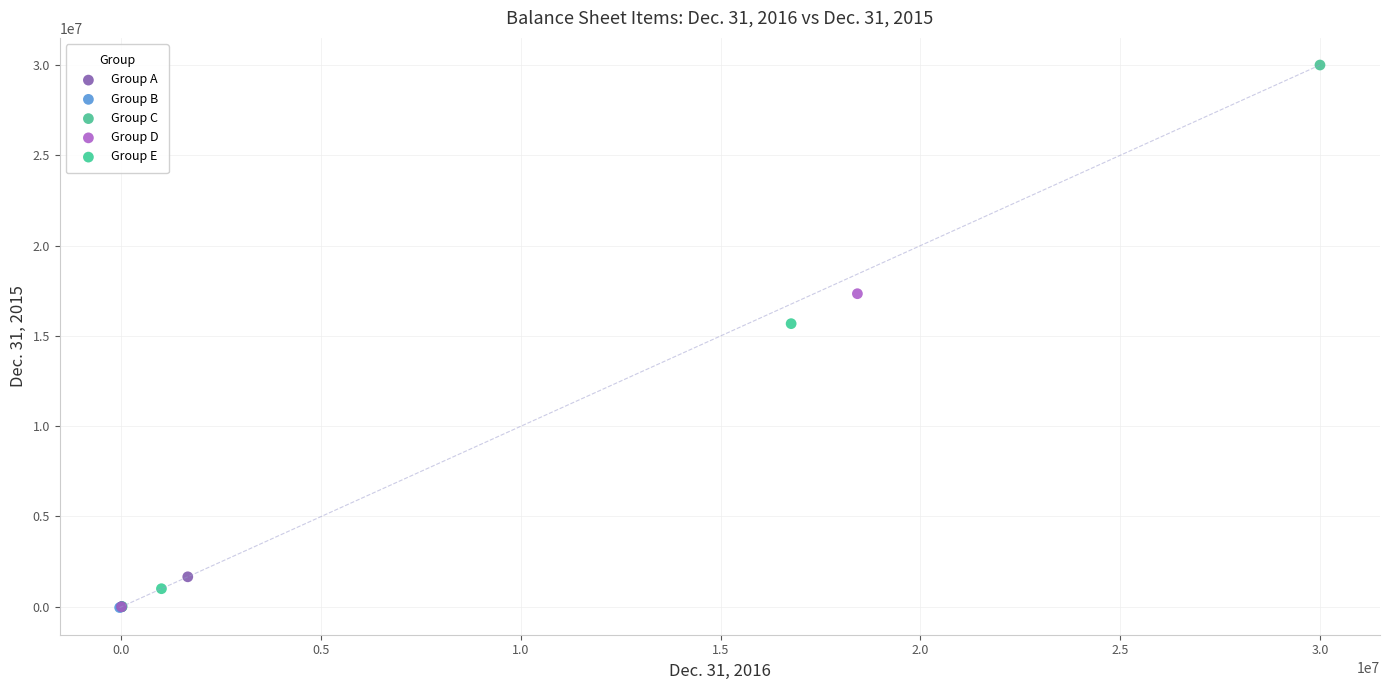

What are all the series names shown in the legend?

Group A, Group B, Group C, Group D, Group E